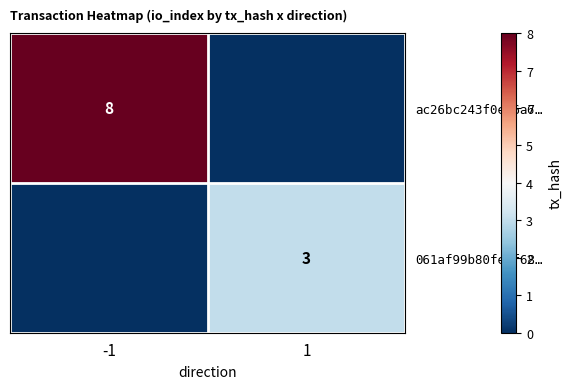

The value of 061af99b80fecf68… at 1 is 2. True or false?

False